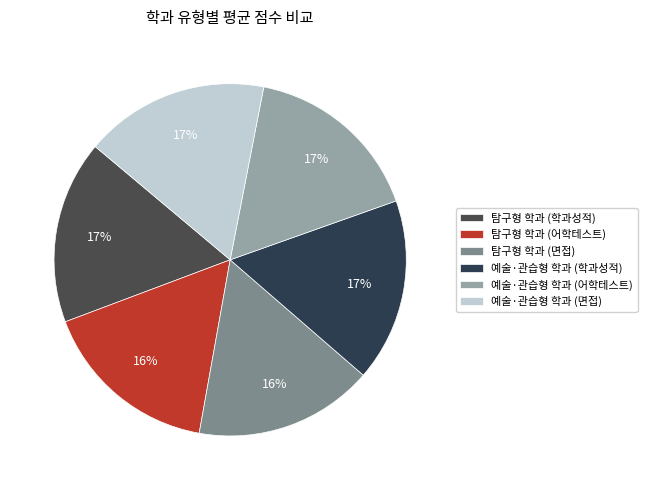

Approximately how many times larger is the value at 예술·관습형 학과 (학과성적) compared to 예술·관습형 학과 (면접)?

1.0